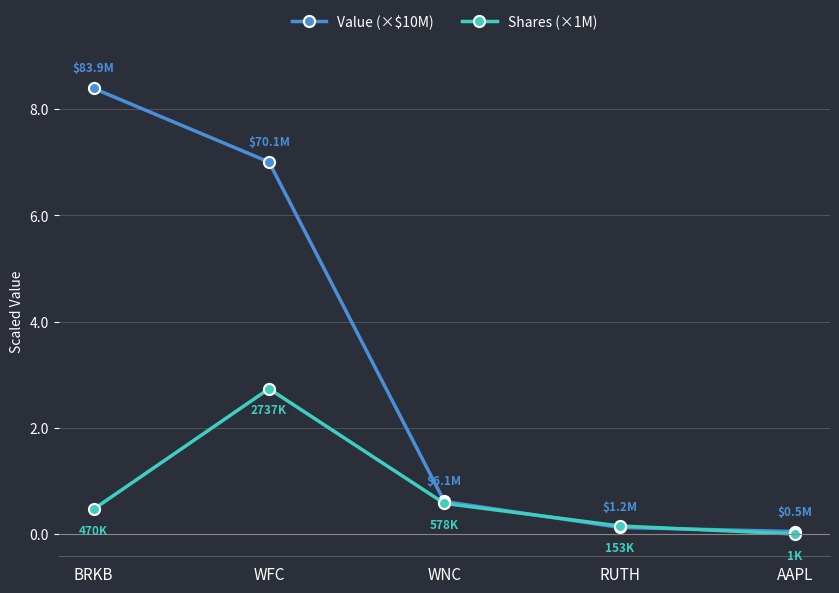

Does the chart have visible grid lines?

Yes